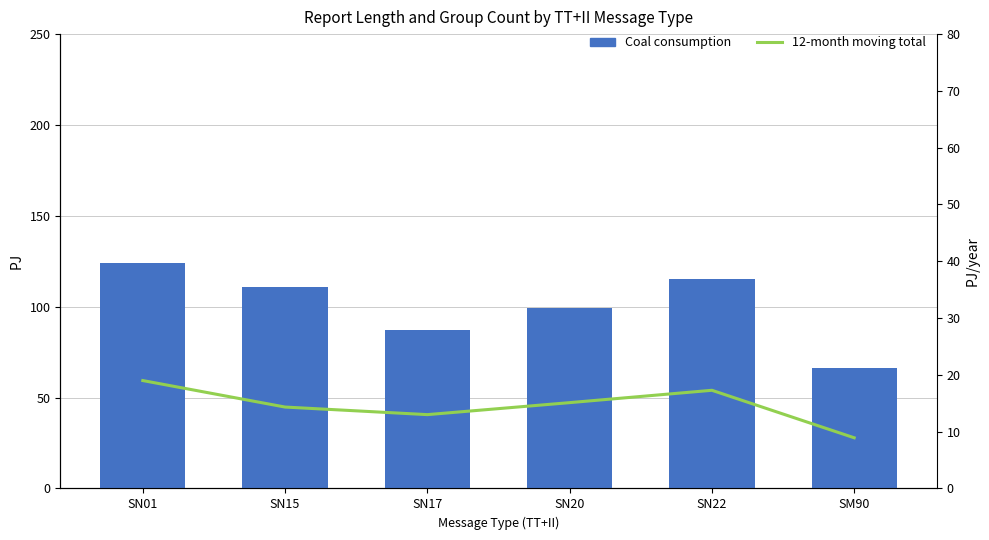

Which series has the largest total across all categories?

Coal consumption